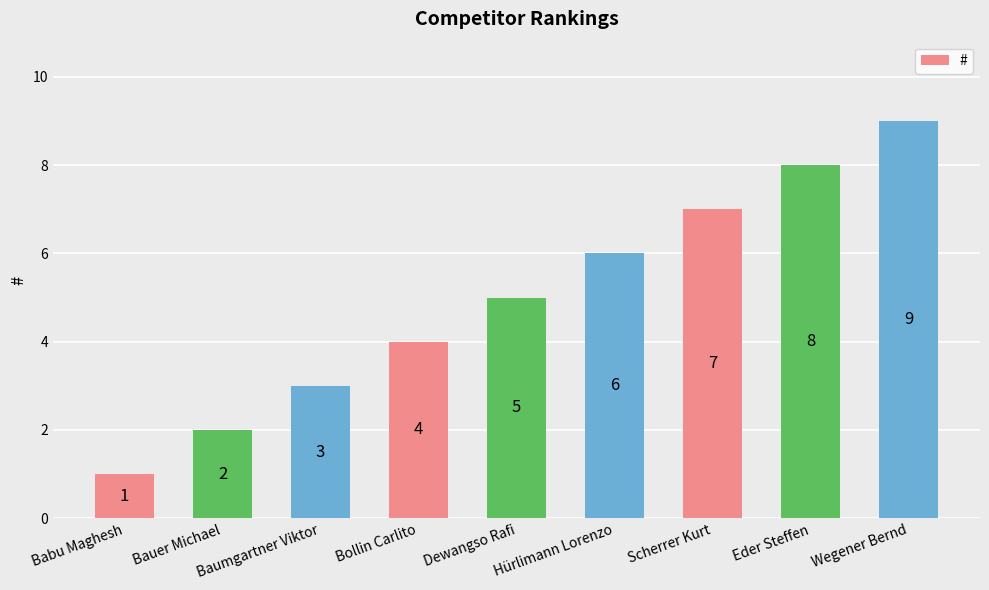

Does the chart contain any negative values?

No